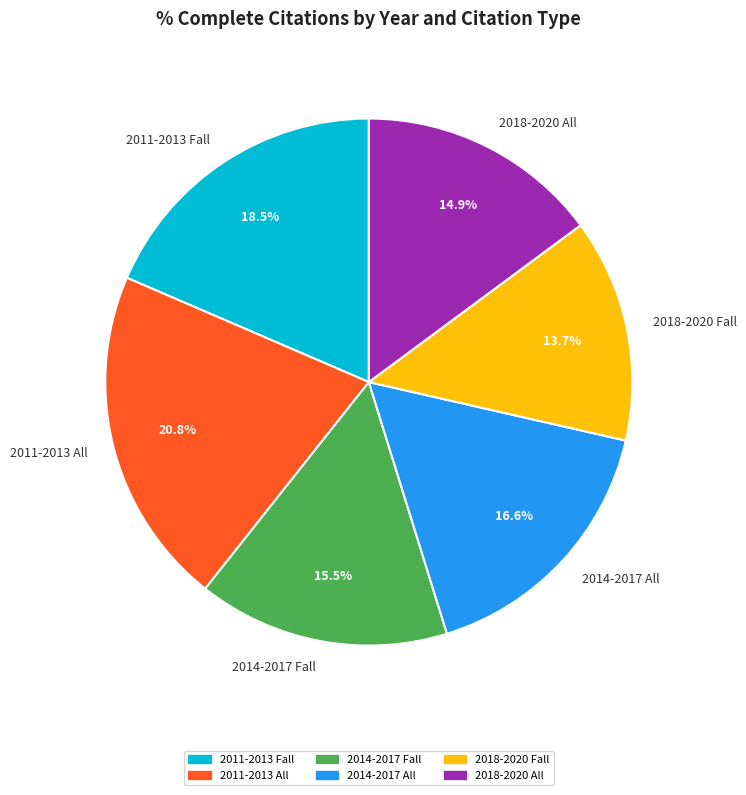

Which category has the smallest portion of the pie?

2018-2020 Fall